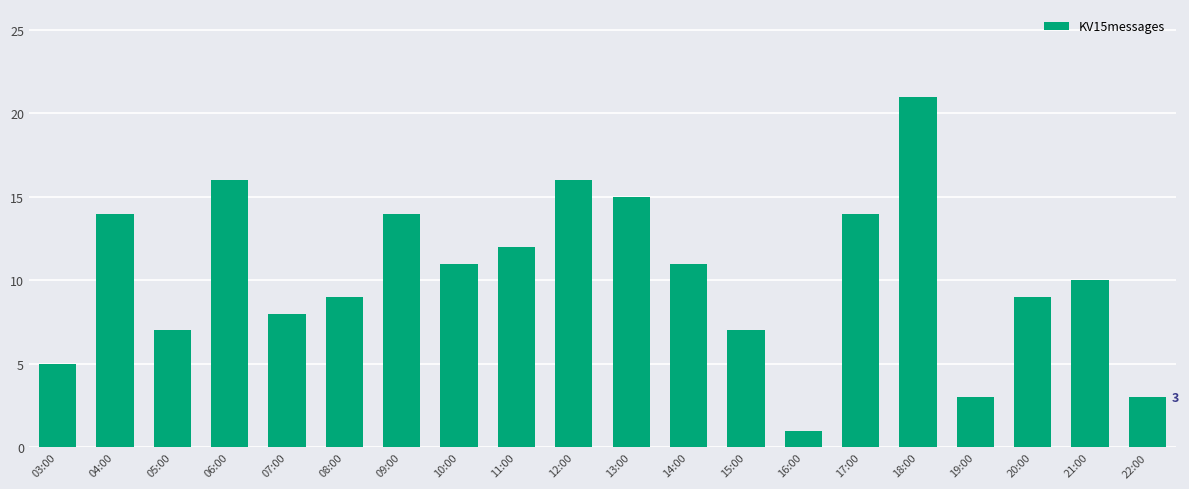

Read the value at 22:00.

3